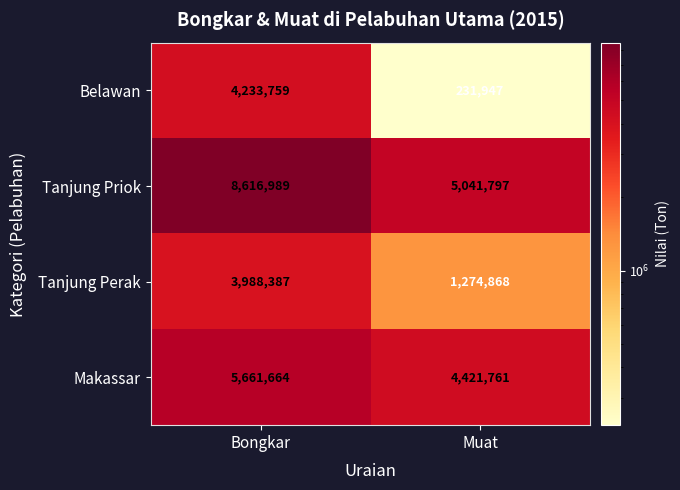

Which series has the largest total across all categories?

Tanjung Priok